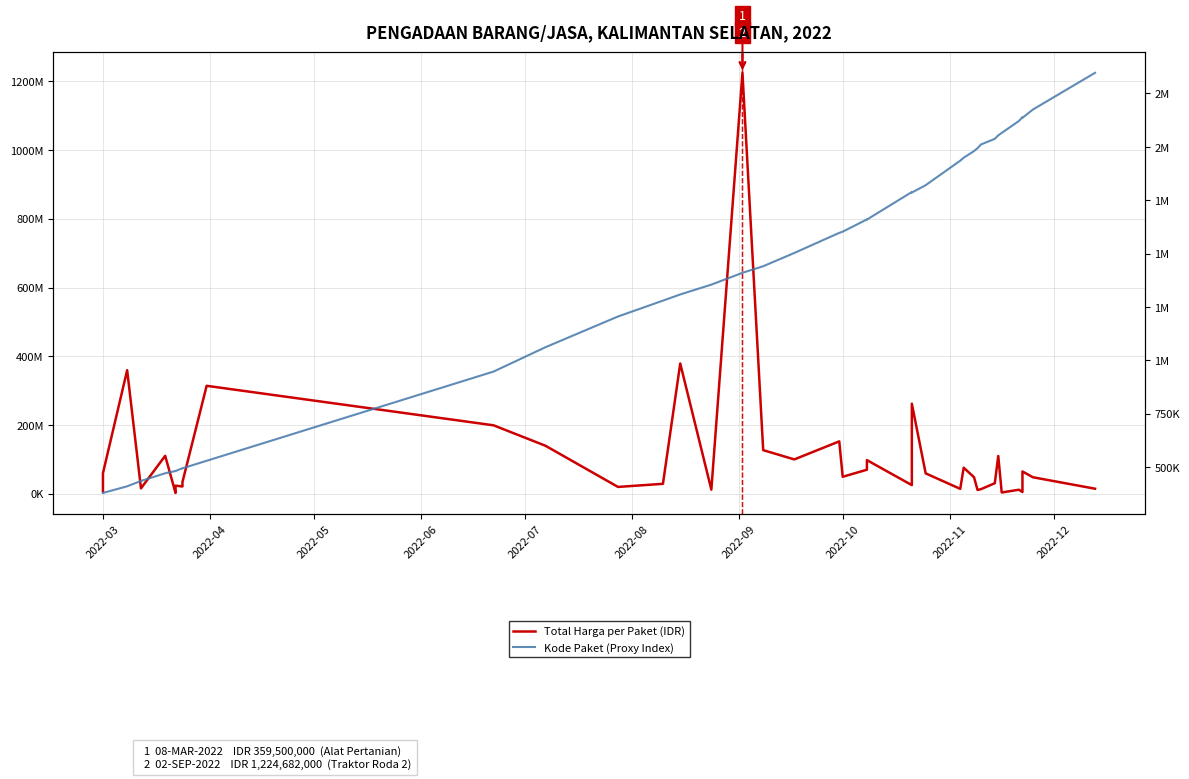

True or false: Kode Paket (Proxy Index) and Total Harga per Paket (IDR) cross at least once.

False